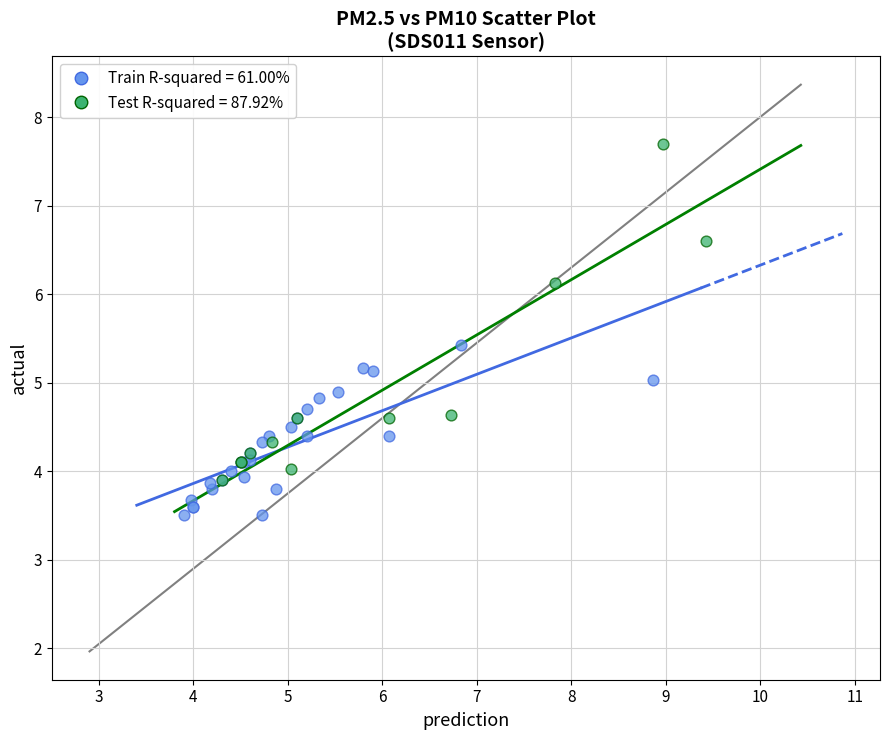

Which series reaches the minimum Y coordinate?

Train R-squared = 61.00%